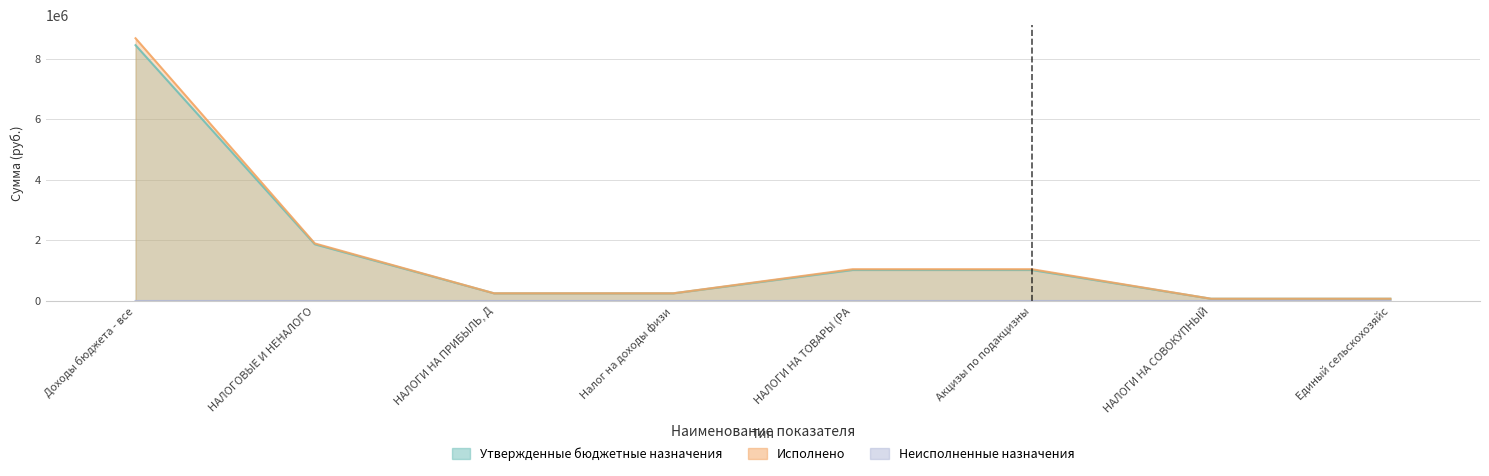

What position from the right is Акцизы по подакцизны?

3